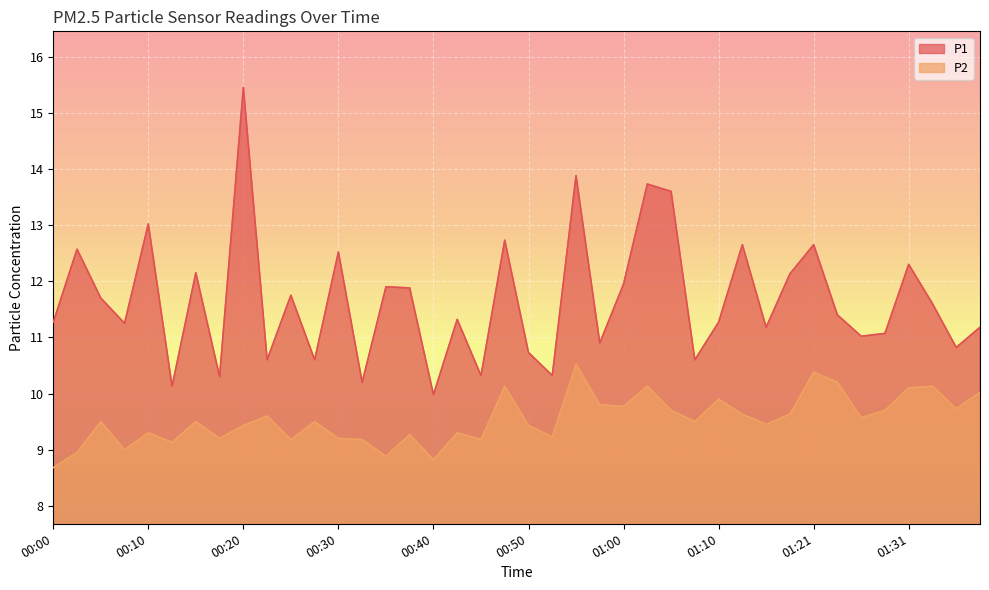

How many data points in P2 are above 9?

35